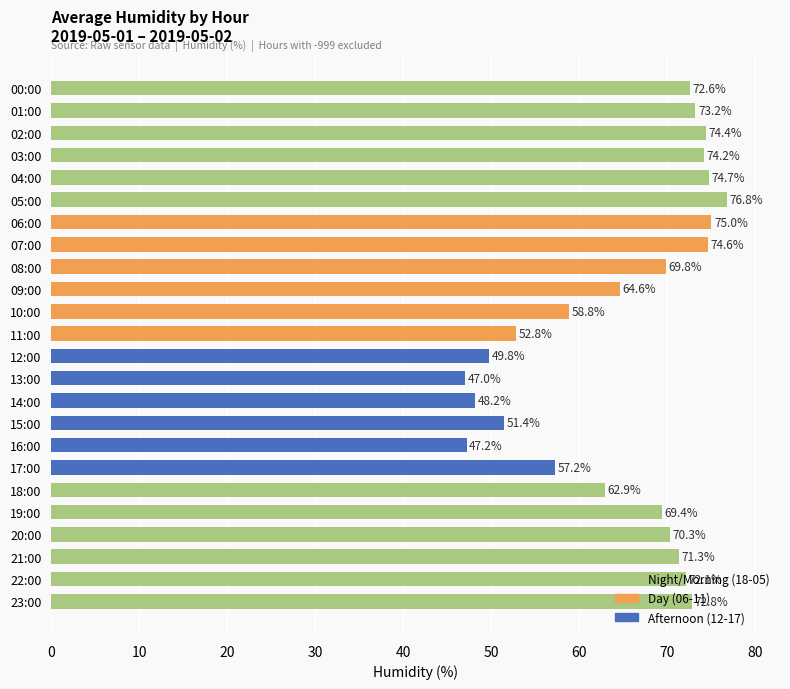

Are the bars grouped side by side (vs. stacked)?

No